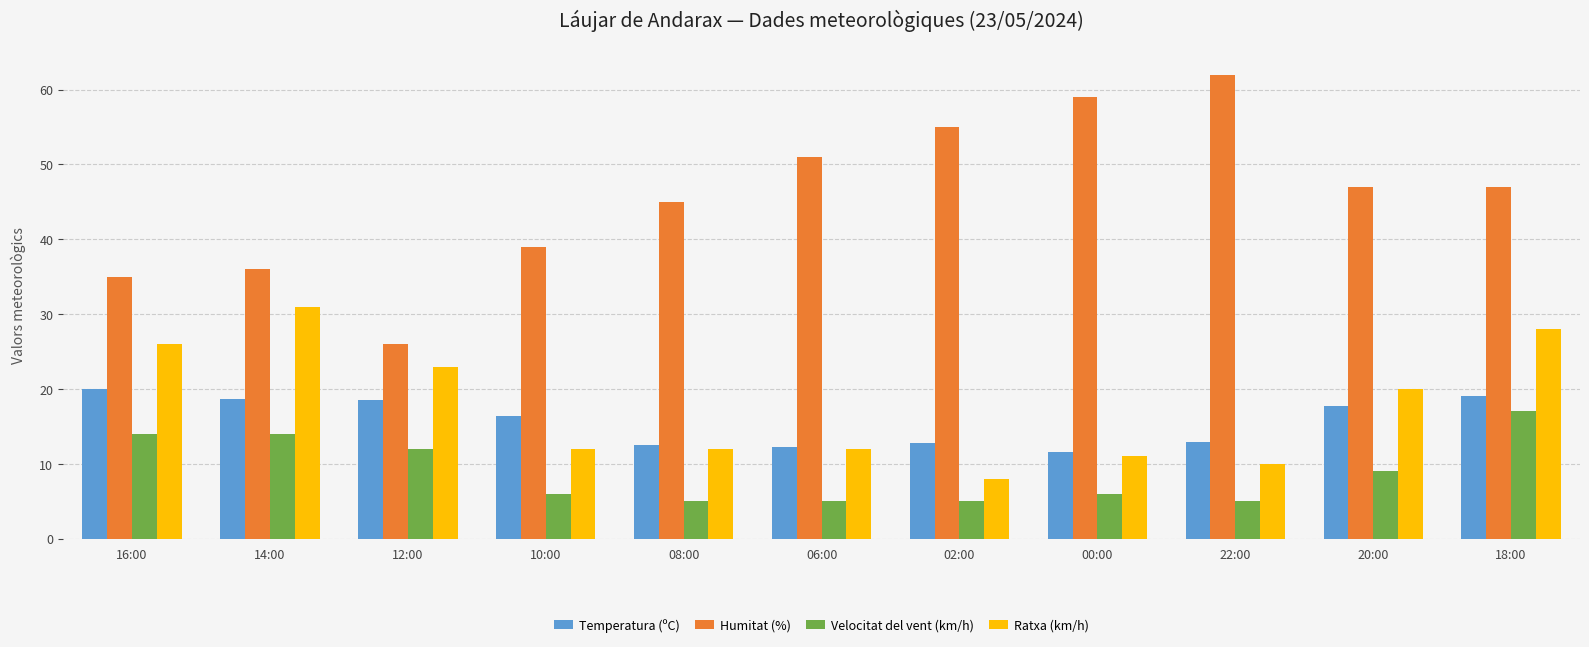

The value of Velocitat del vent (km/h) at 18:00 is 17.0. True or false?

True